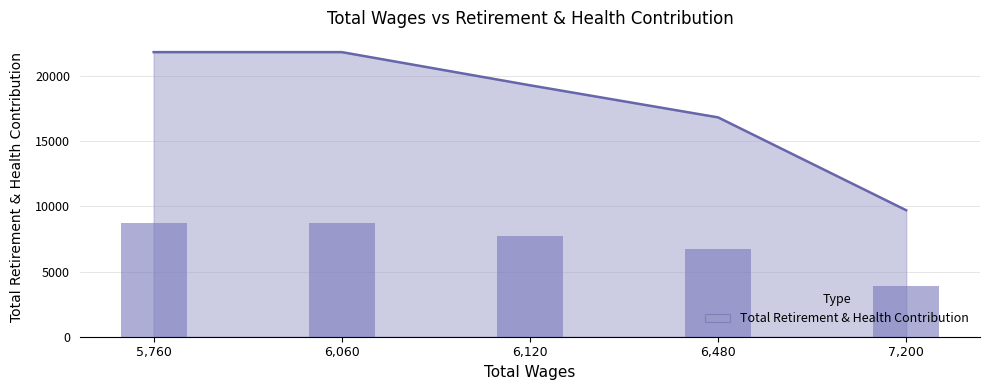

Is it true that the value at 5760 is 13834?

False